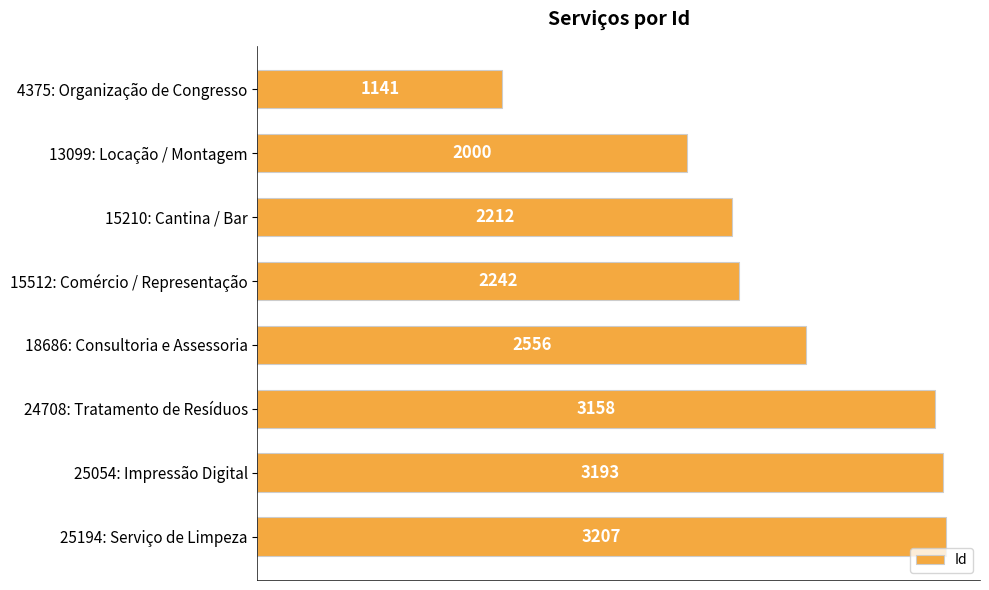

What is the difference between the second highest and minimum values?

2052